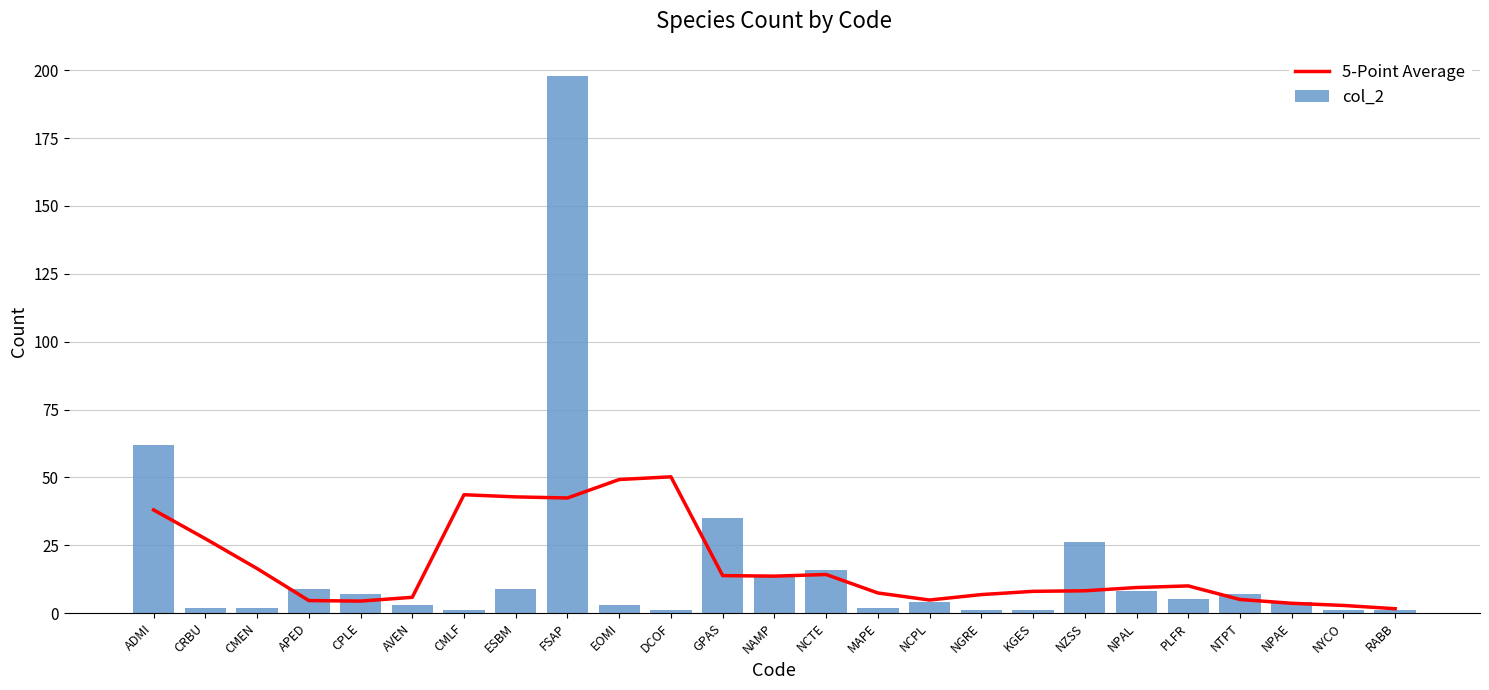

How many distinct data groups are displayed?

2